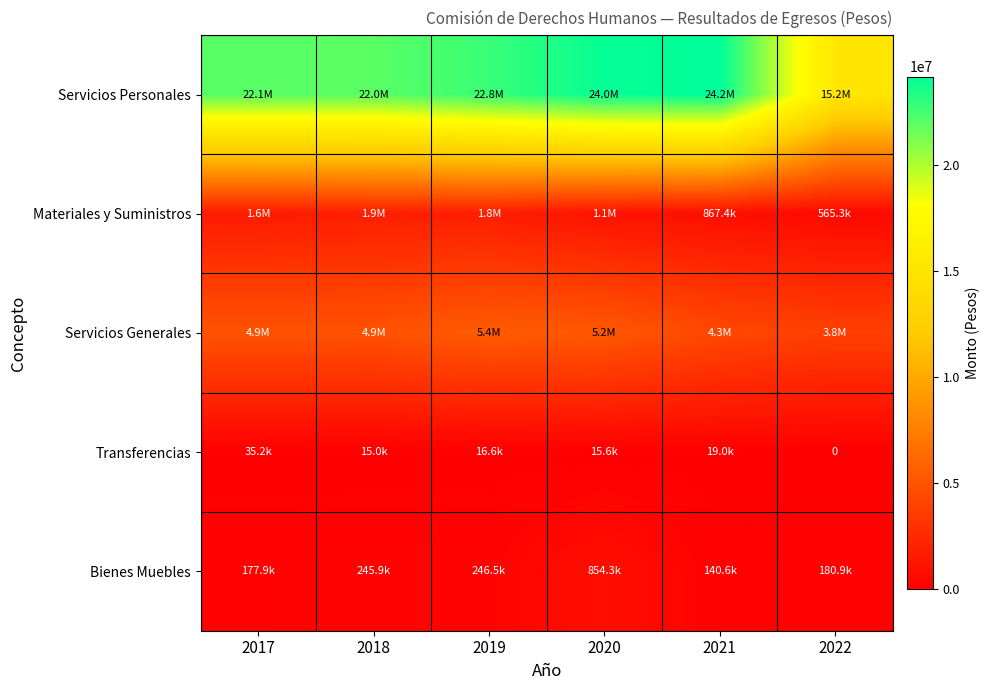

Is it true that Servicios Personales equals 13629984.2 at 2020?

False